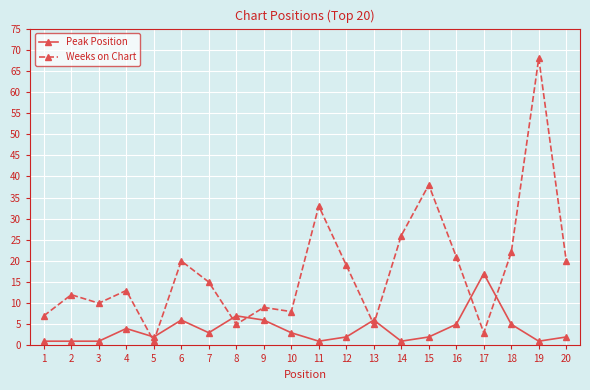

How many lines are shown in the chart?

2